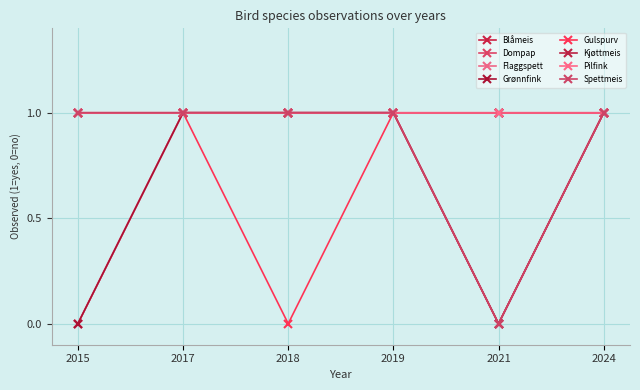

At which category does Grønnfink reach its first local valley?

2021